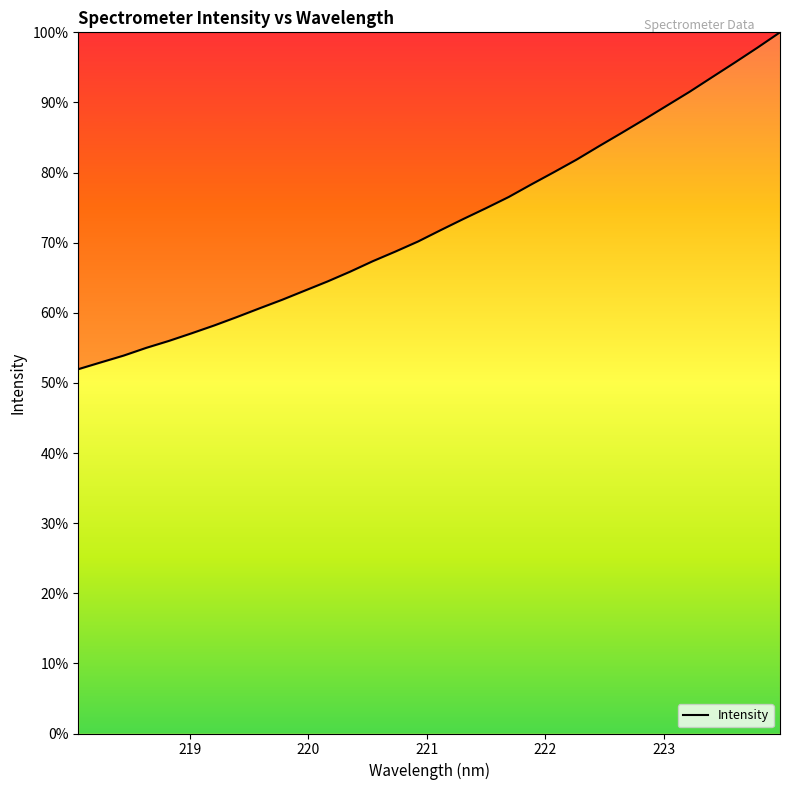

What is the difference between the maximum and minimum values?

48.0